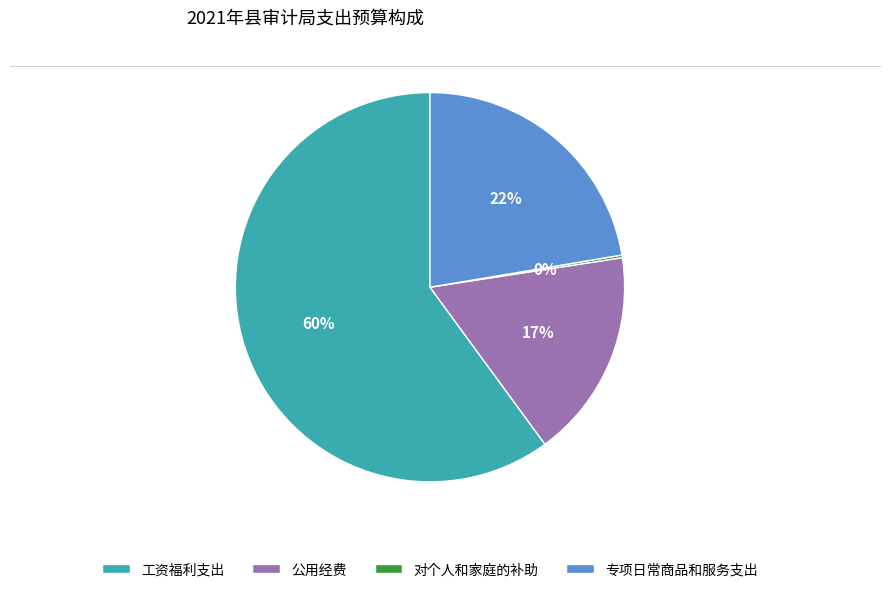

Do 公用经费 and 专项日常商品和服务支出 together represent more than half of the pie?

No